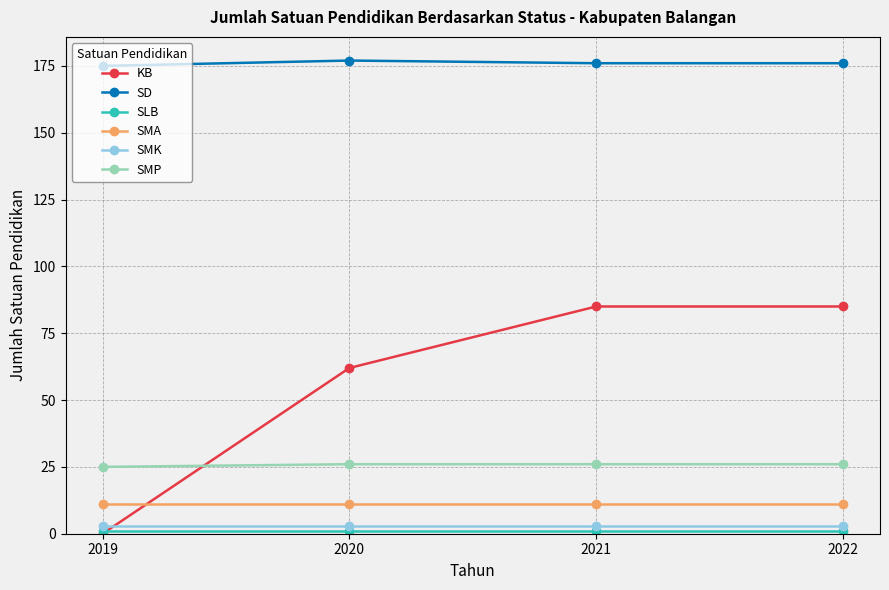

Is this an area chart (filled region under the line)?

No